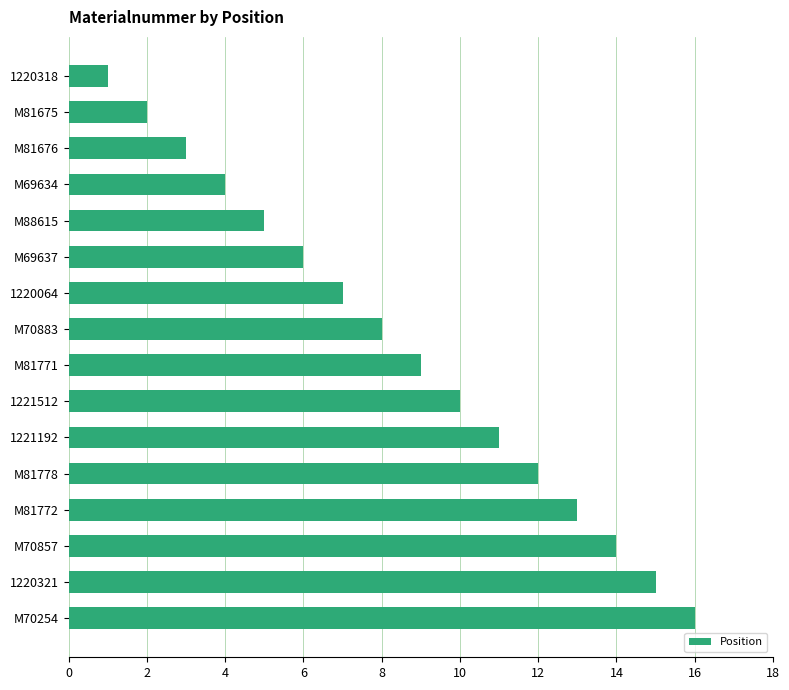

What is the sum of all values?

136